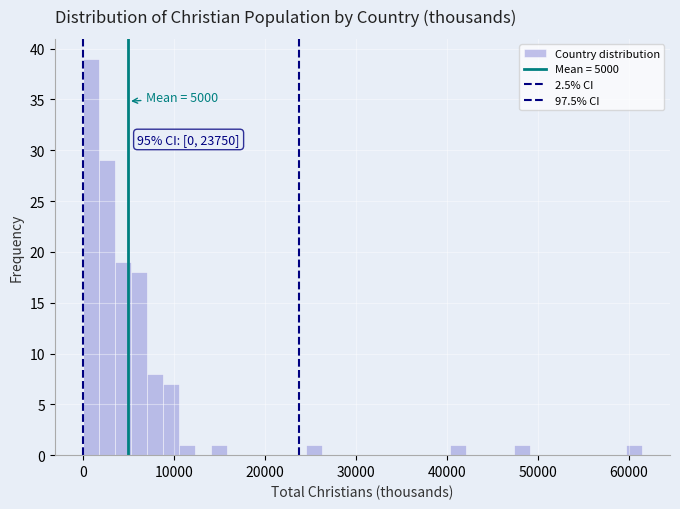

Around what value on the x-axis is the tallest bar? Give the approximate position of its centre, as read against the axis.

1000